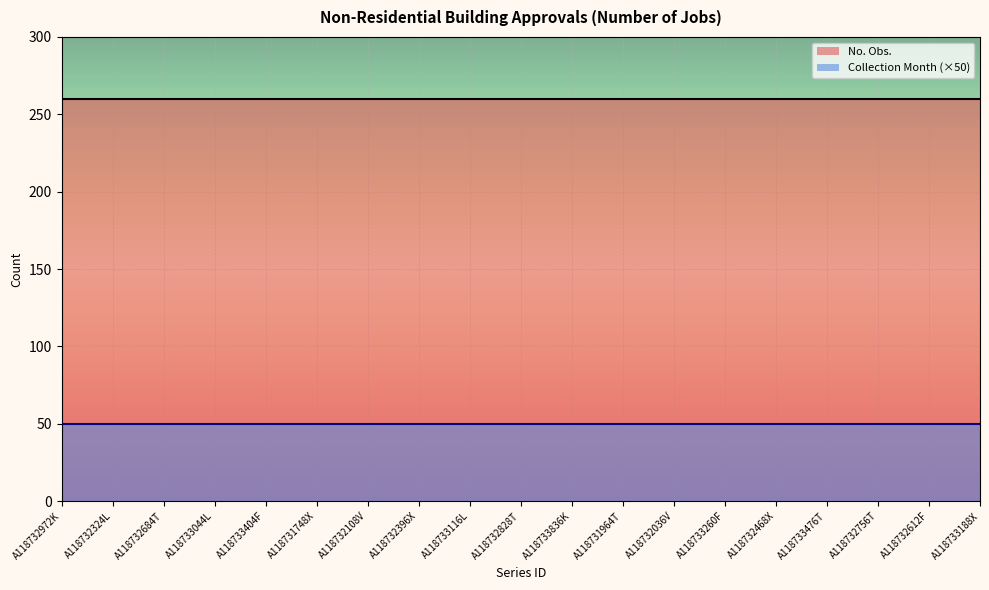

True or false: No. Obs. and Collection Month intersect in this chart.

False